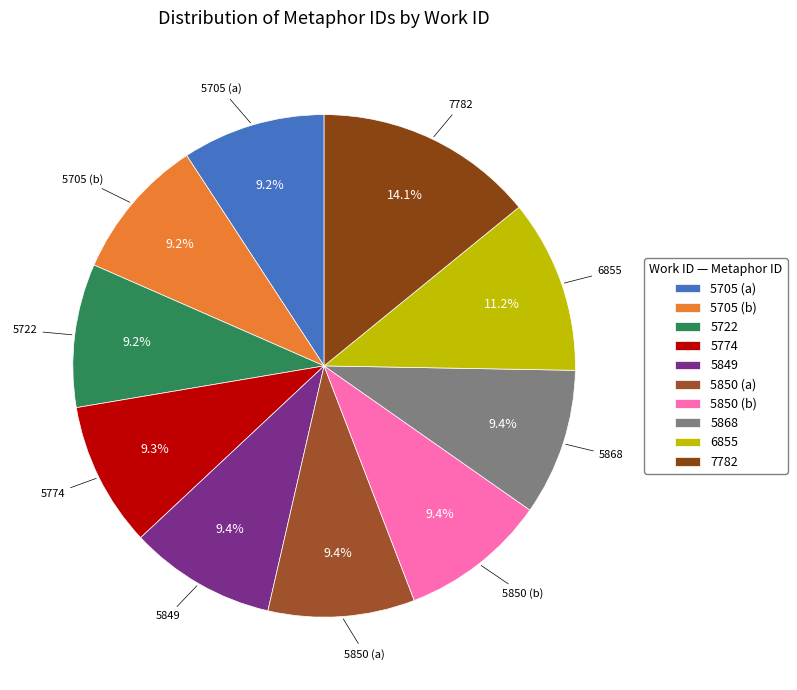

True or false: 5849 accounts for 9% of the total.

True